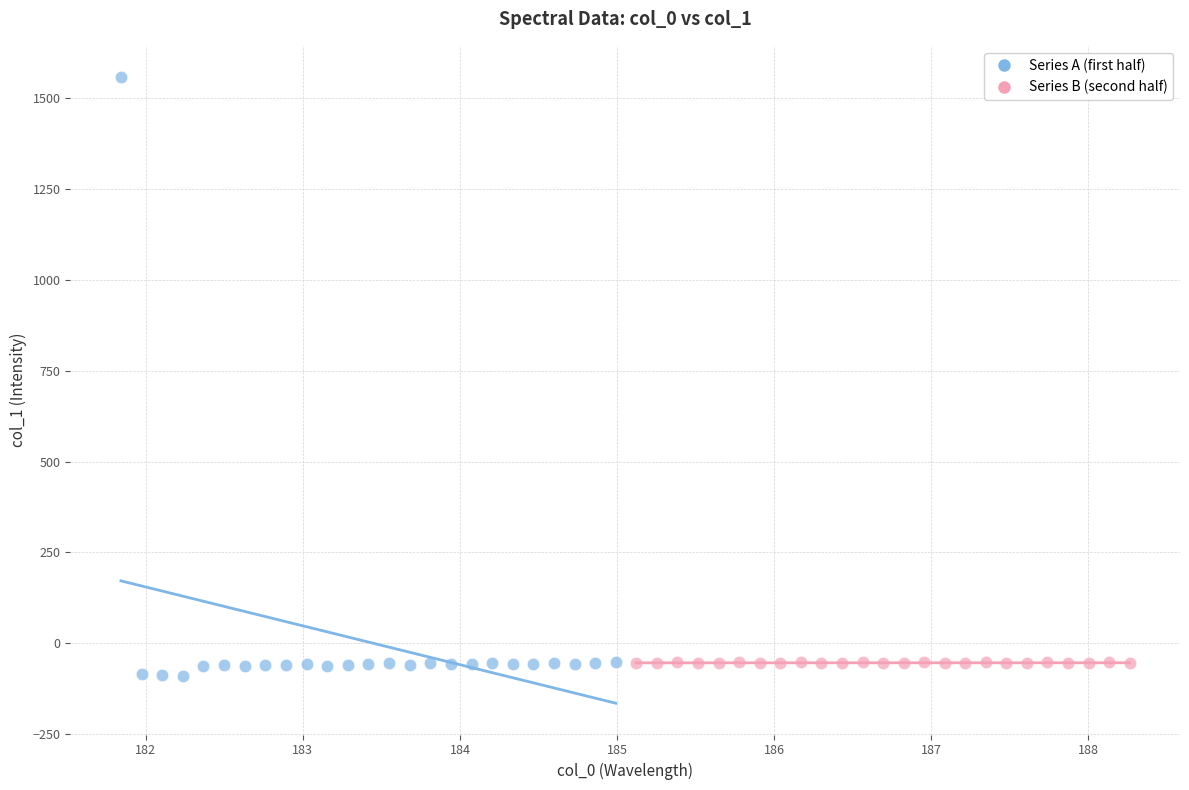

Which series reaches the maximum Y coordinate?

Series A (first half)